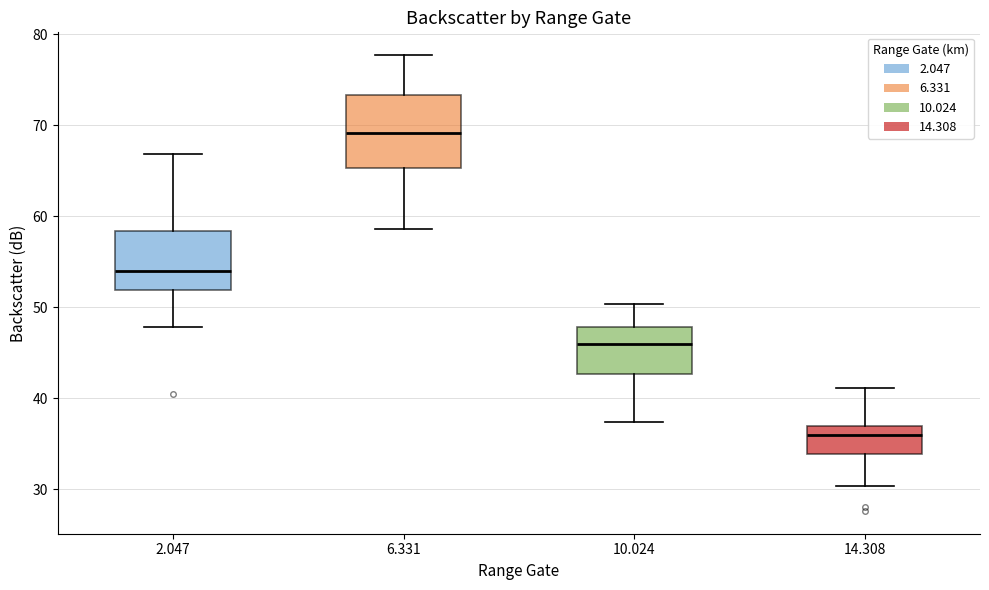

Reading left to right, transcribe this box plot: for each box, give where its median line is, the range the box spans, and where its two whiskers end, as read against the y-axis. The values are not printed on the chart, so give them approximately, as read against the axis.

2.047: median 54, box 52 to 58, whiskers 48 to 67
6.331: median 69, box 65 to 73, whiskers 59 to 78
10.024: median 46, box 43 to 48, whiskers 37 to 50
14.308: median 36, box 34 to 37, whiskers 30 to 41